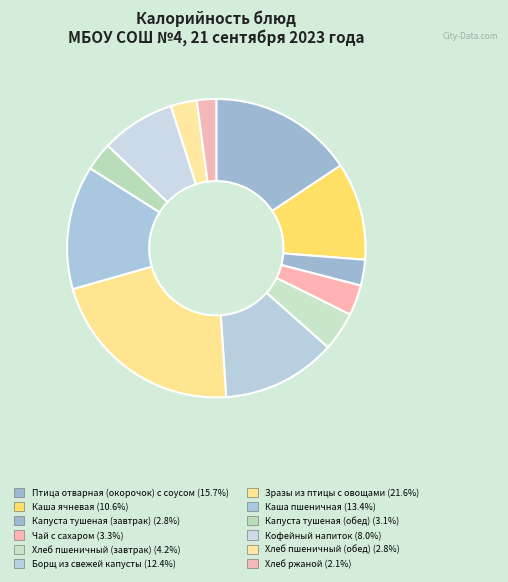

What is the total percentage of Капуста тушеная (завтрак) and Зразы из птицы с овощами?

24.4%